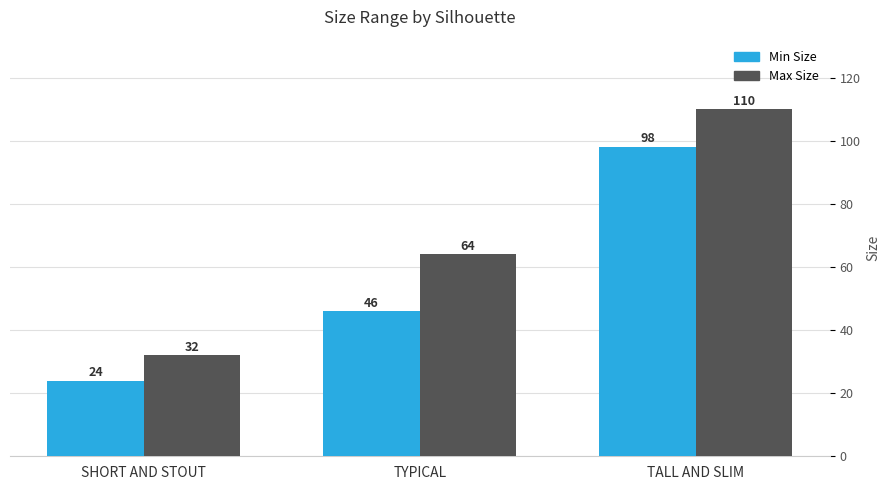

Is it true that Max Size equals 167 at TALL AND SLIM?

False